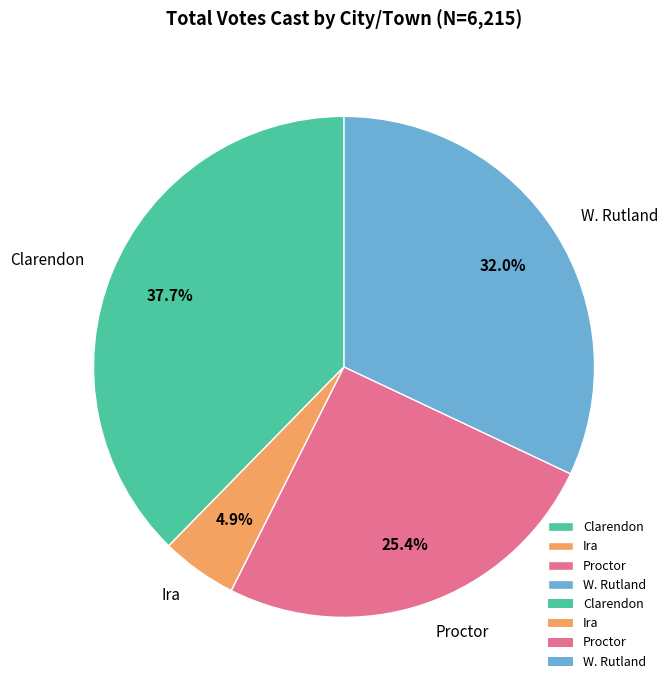

Is there a majority slice in this chart?

No